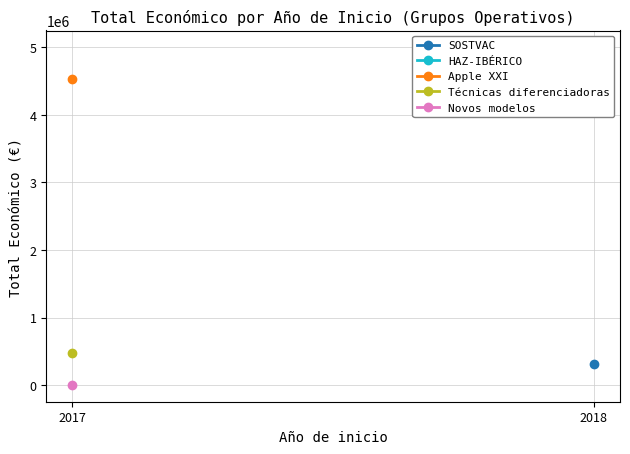

Count the number of categories in the chart.

2